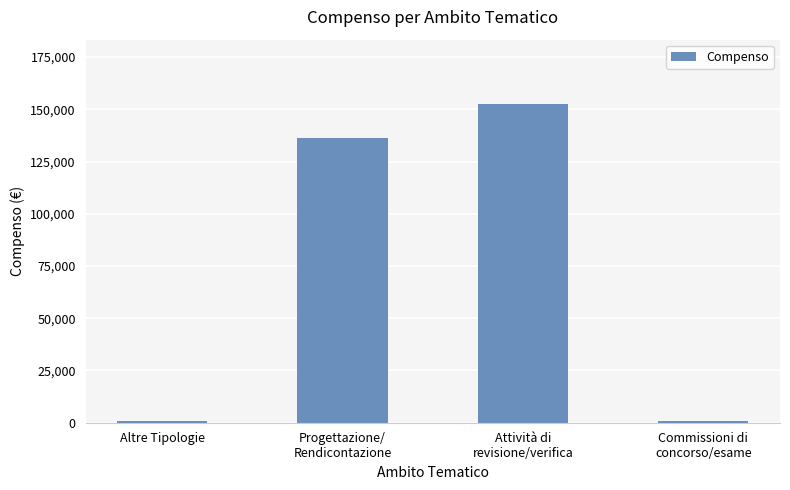

What is the smallest value displayed?

1000.0